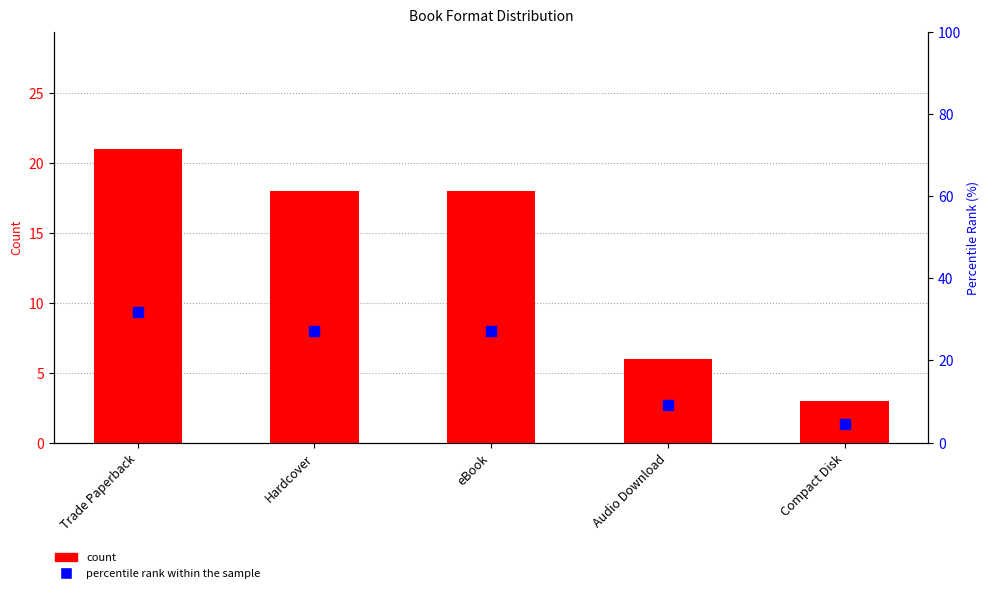

What are all the series names shown in the legend?

count, percentile rank within the sample